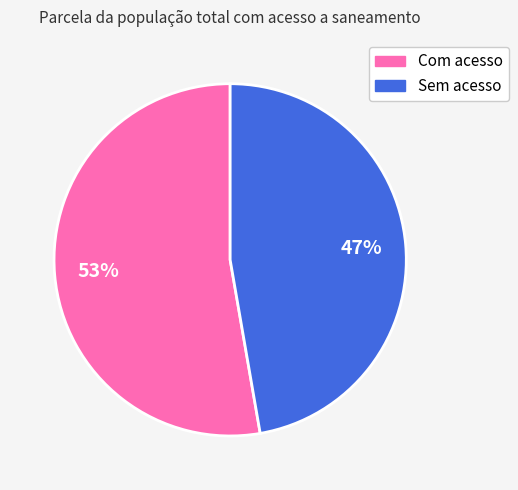

Does any single category account for the majority?

Yes